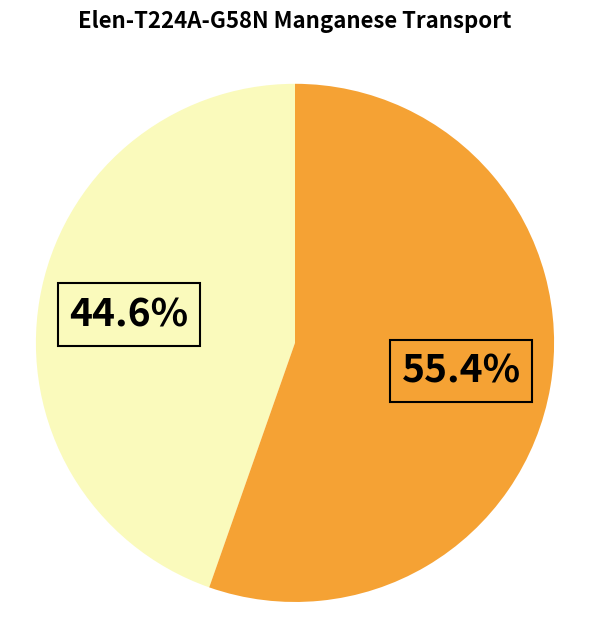

Does any single category account for the majority?

Yes